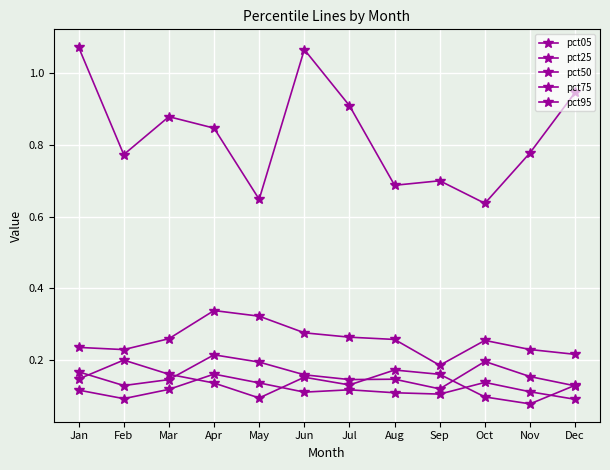

How many lines are shown in the chart?

5